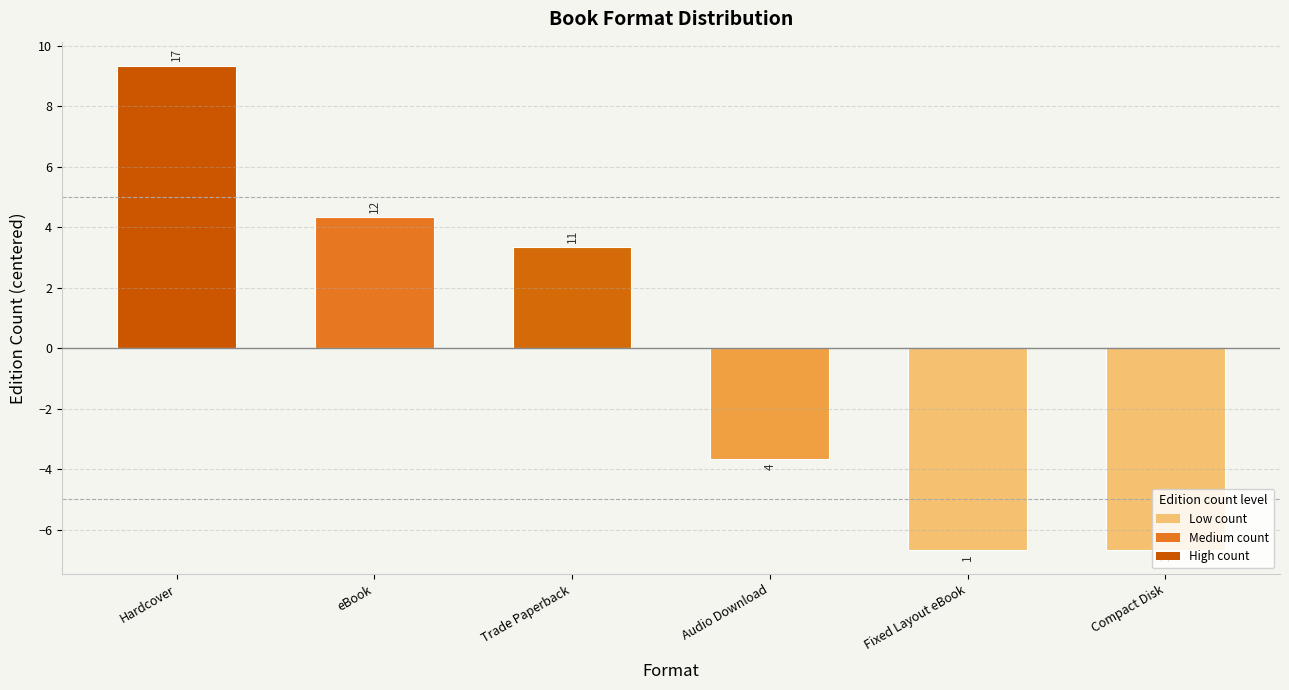

How many bars are there in total?

6